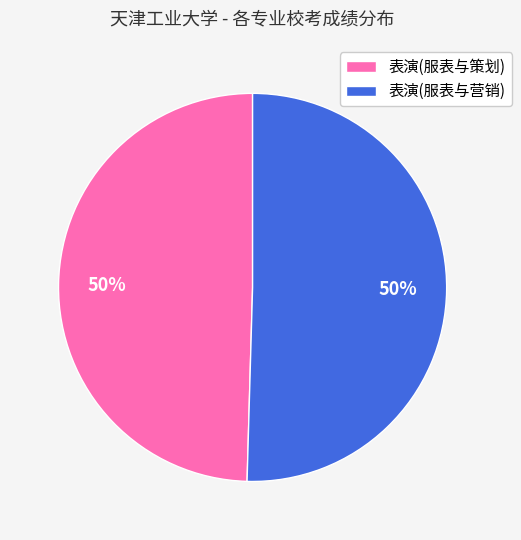

To the nearest percent, what is the average slice percentage?

50%